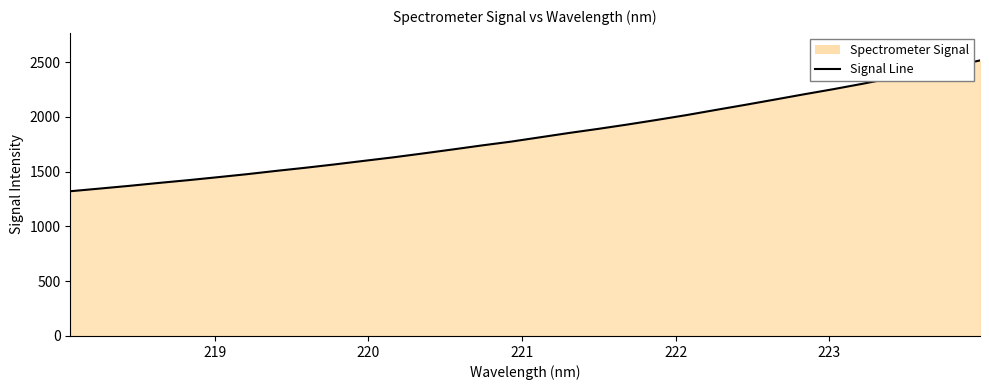

What is the minimum value shown in the chart?

1321.3